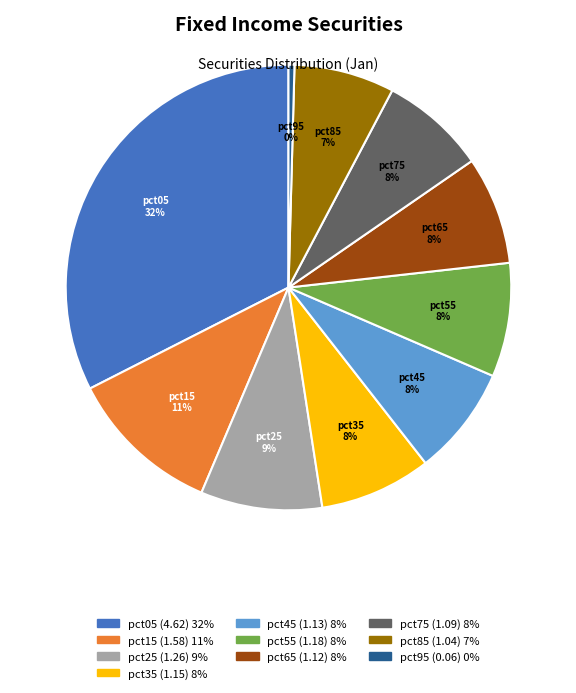

What percentage is the pct15 slice, to the nearest percent?

11%